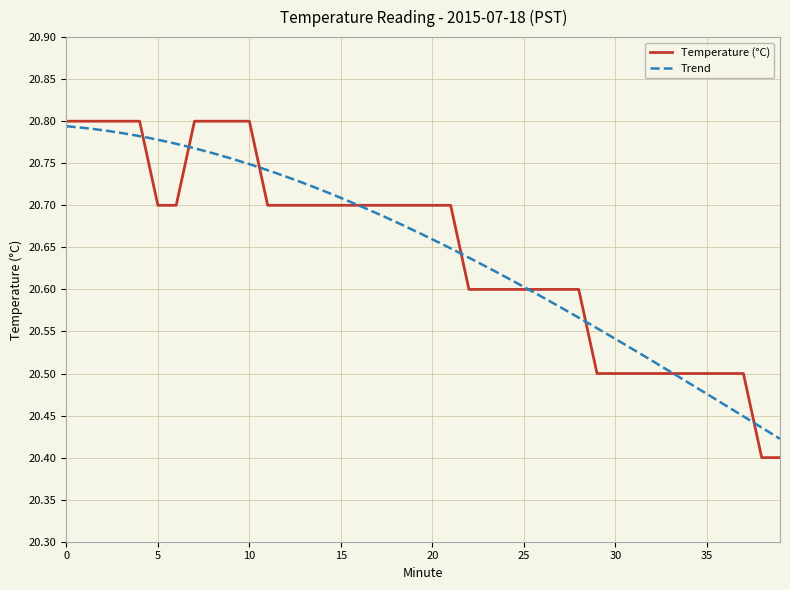

What is the difference between the values at 39 and 3?

0.4